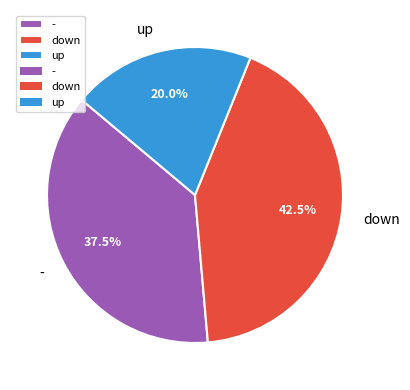

Is there any slice that represents more than half of the pie?

No